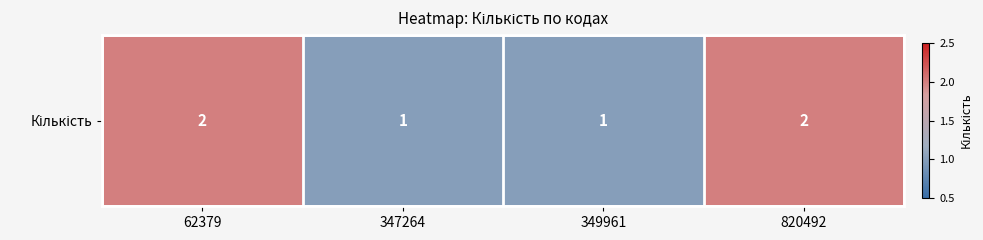

What is the smallest value displayed?

1